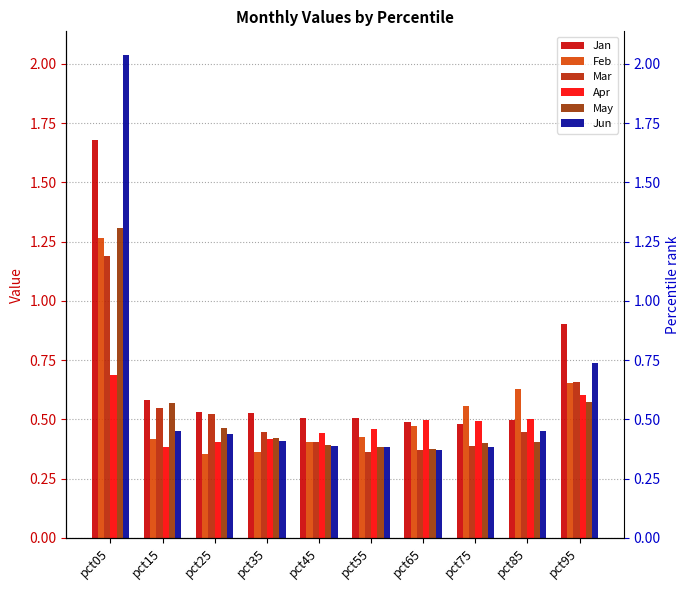

What is the difference between the maximum and second lowest values in the Jun series?

1.7